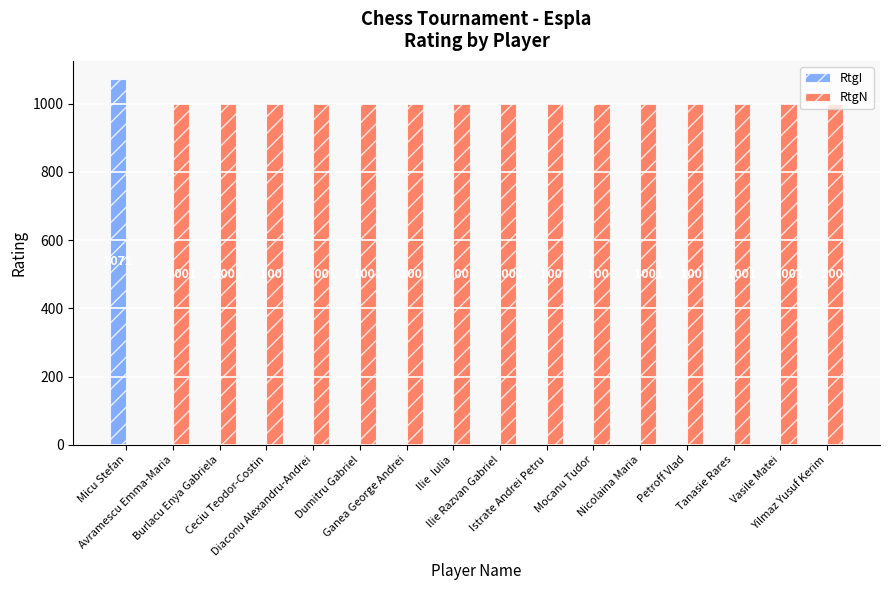

How many values in the RtgI series exceed 0?

1